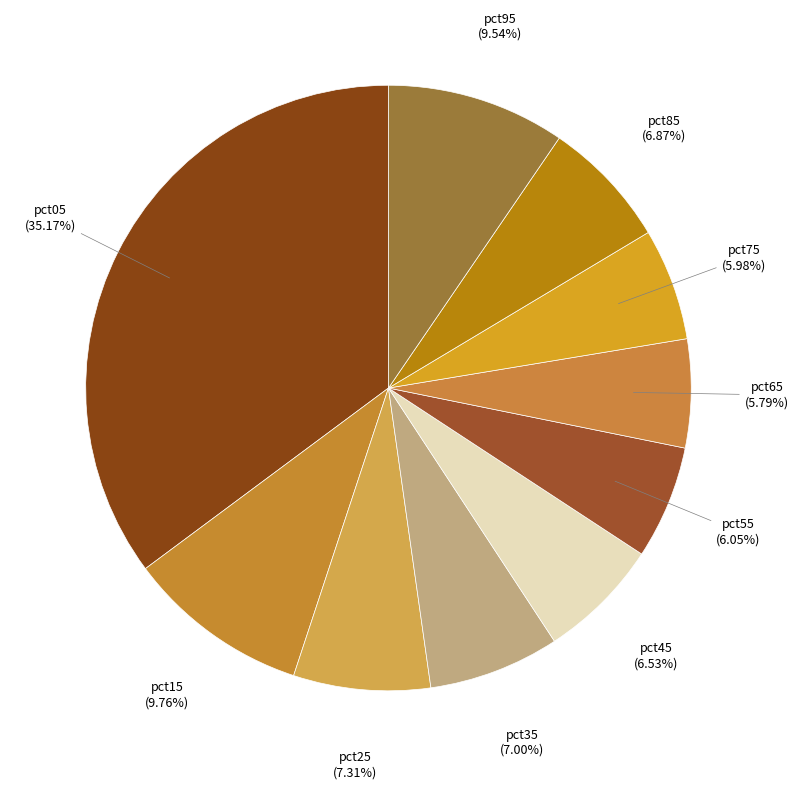

How many segments does this pie chart have?

10